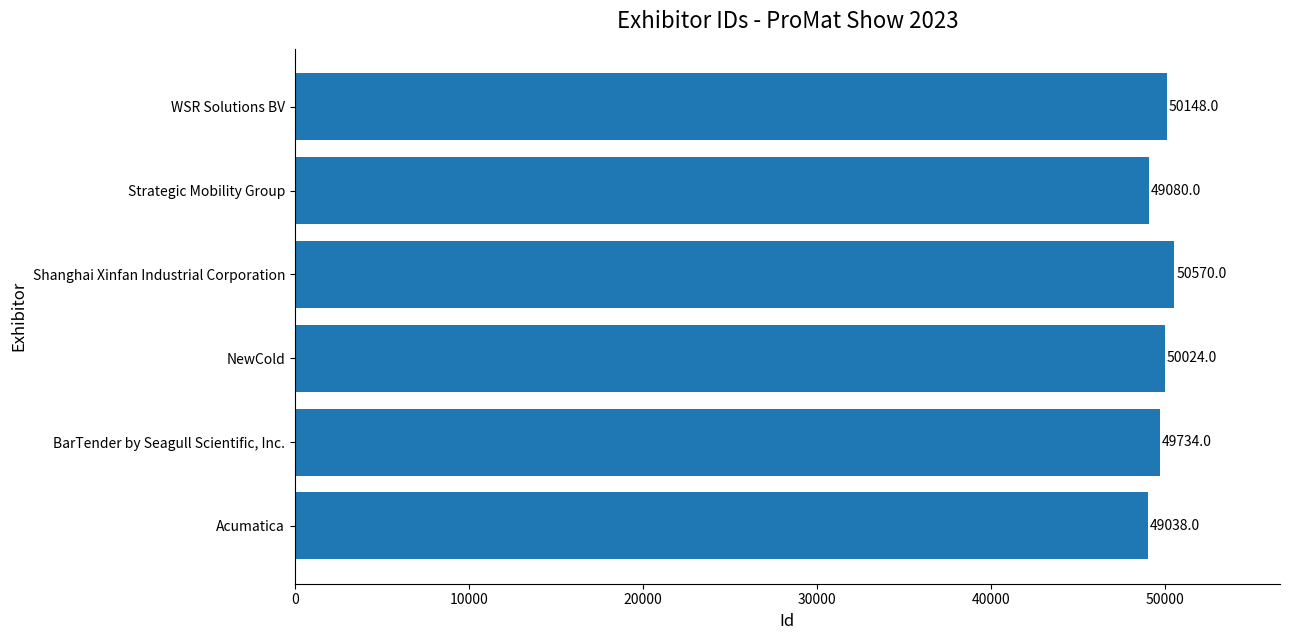

List the labels in order of value, smallest first.

Acumatica, Strategic Mobility Group, BarTender by Seagull Scientific, Inc., NewCold, WSR Solutions BV, Shanghai Xinfan Industrial Corporation